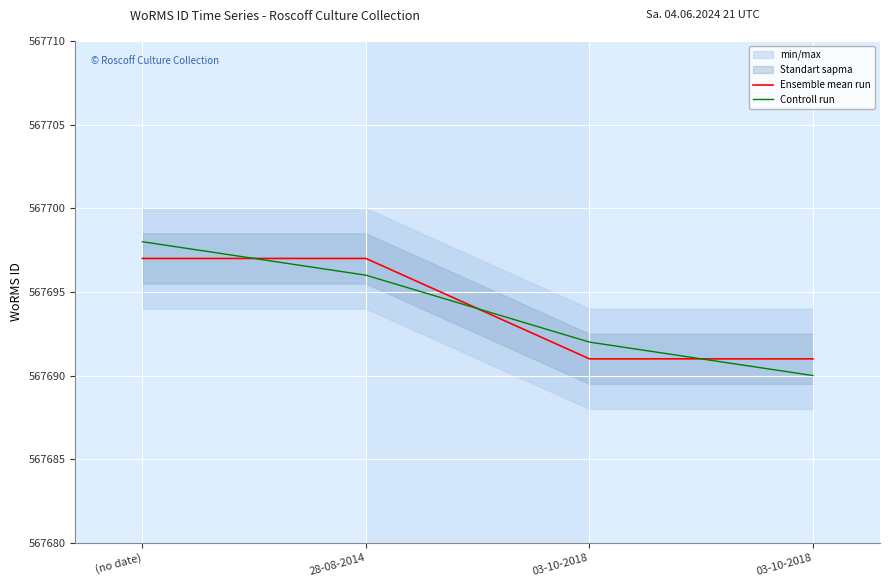

Which series changed the most between (no date) and 28-08-2014?

Controll run